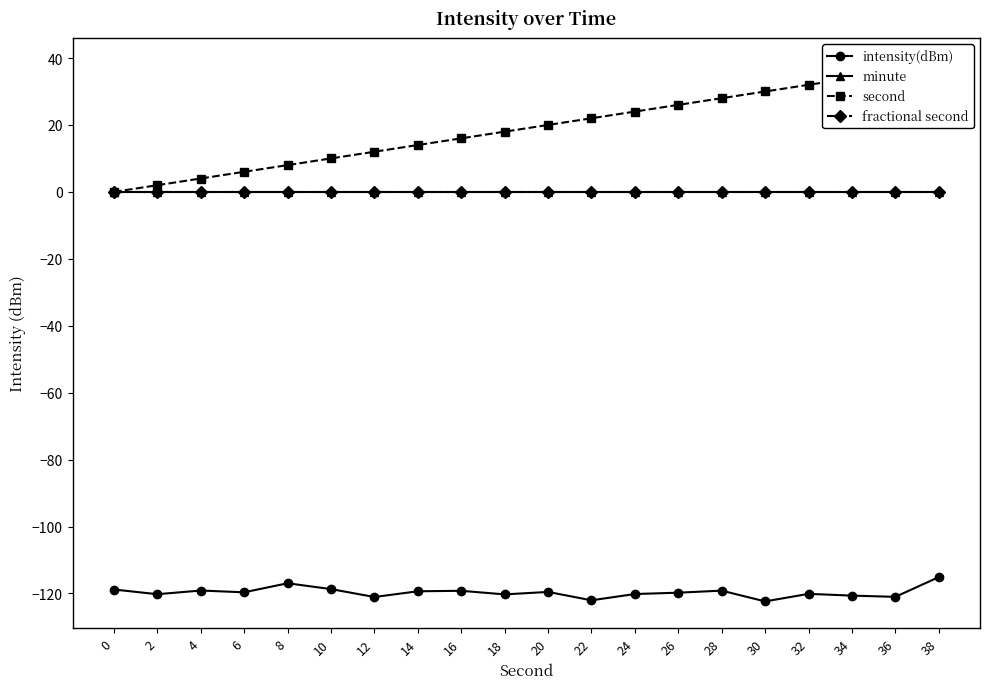

What is the maximum value shown in the chart?

38.0